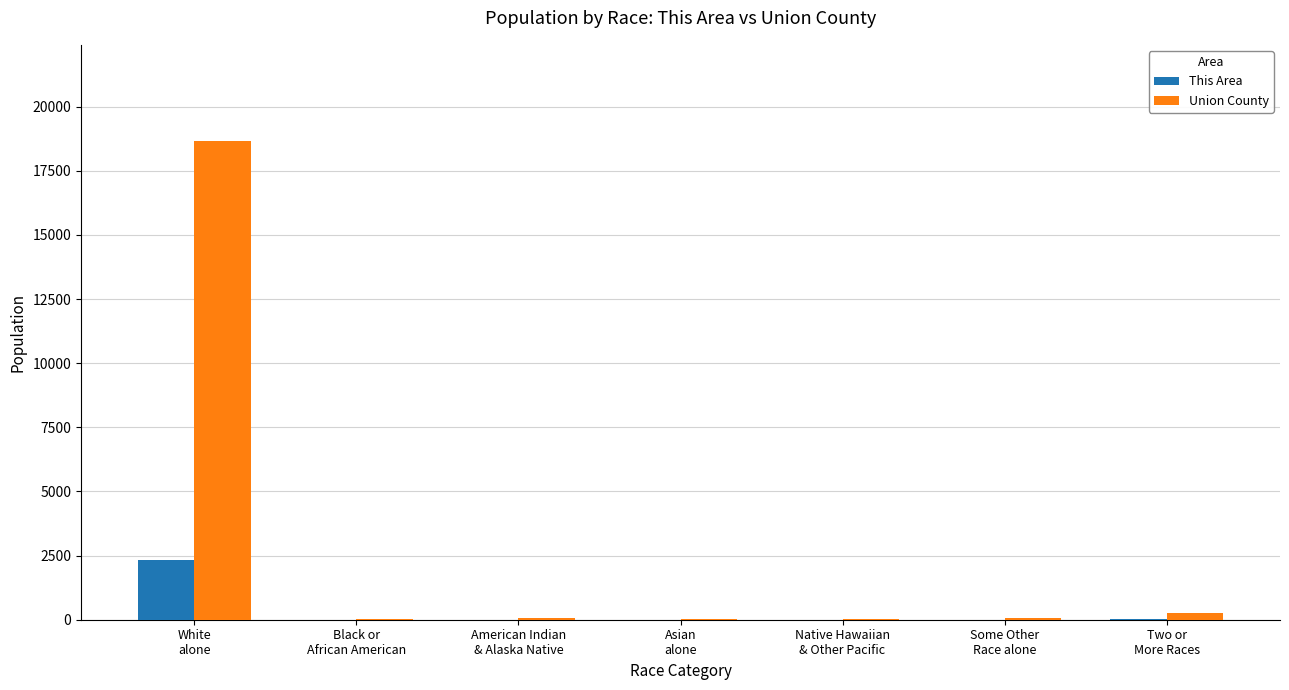

Which series has the largest total across all categories?

Union County